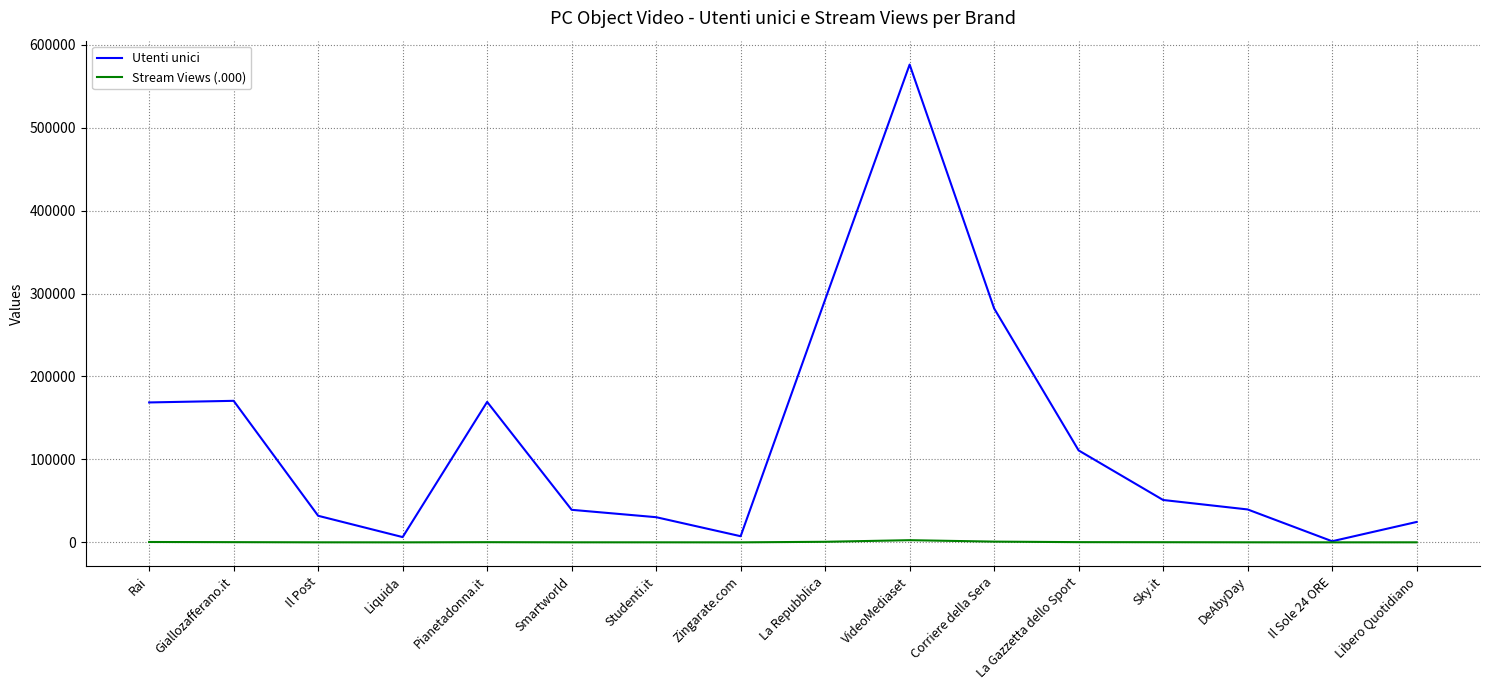

List the series in order of their peak value, lowest first.

Stream Views (.000), Utenti unici